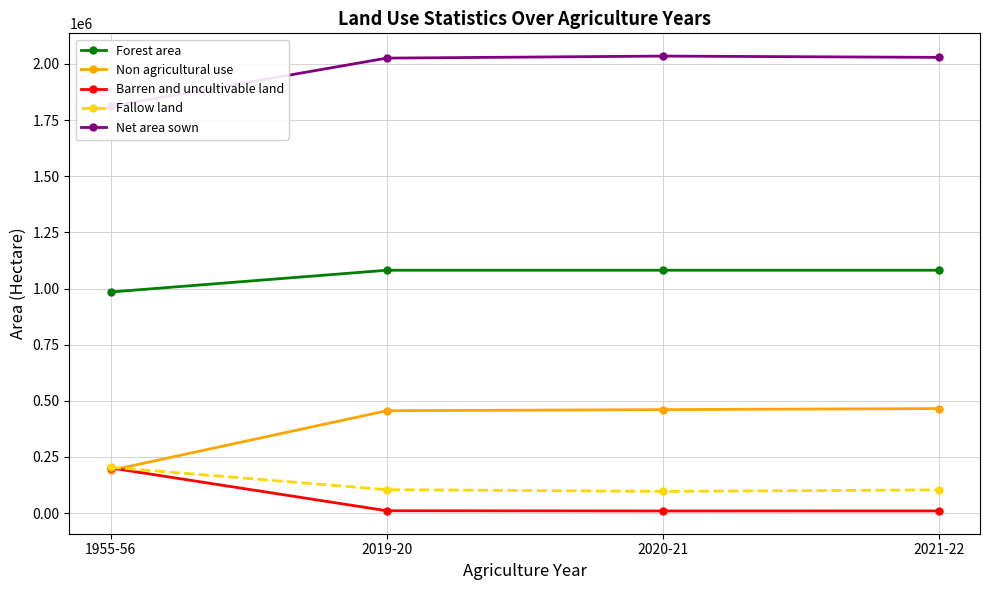

Reading right to left, list all the values displayed in this chart.

Forest area: 2021-22=1081509	2020-21=1081509	2019-20=1081509	1955-56=984622
Non agricultural use: 2021-22=465561	2020-21=460917	2019-20=455897	1955-56=190611
Barren and uncultivable land: 2021-22=9784	2020-21=9529	2019-20=10619	1955-56=201133
Fallow land: 2021-22=103334	2020-21=97007	2019-20=104318	1955-56=203966
Net area sown: 2021-22=2029368	2020-21=2035128	2019-20=2026064	1955-56=1811817